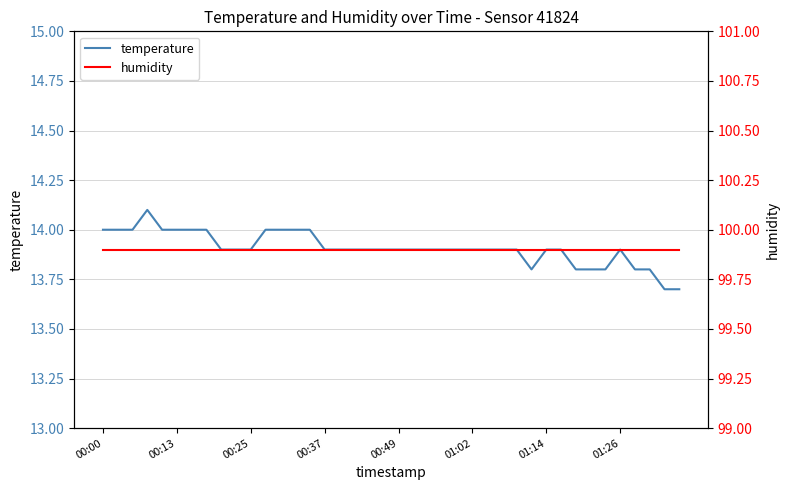

True or false: temperature and humidity cross at least once.

False